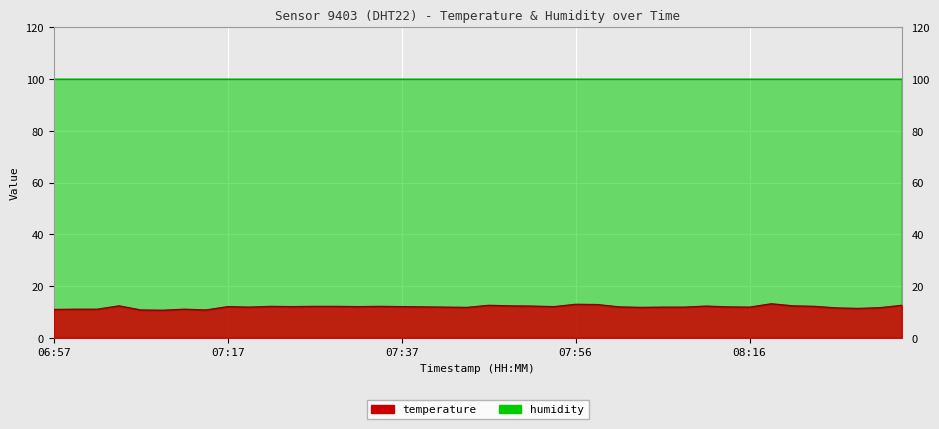

What is the difference between the values at 08:36 and 07:59?

0.3